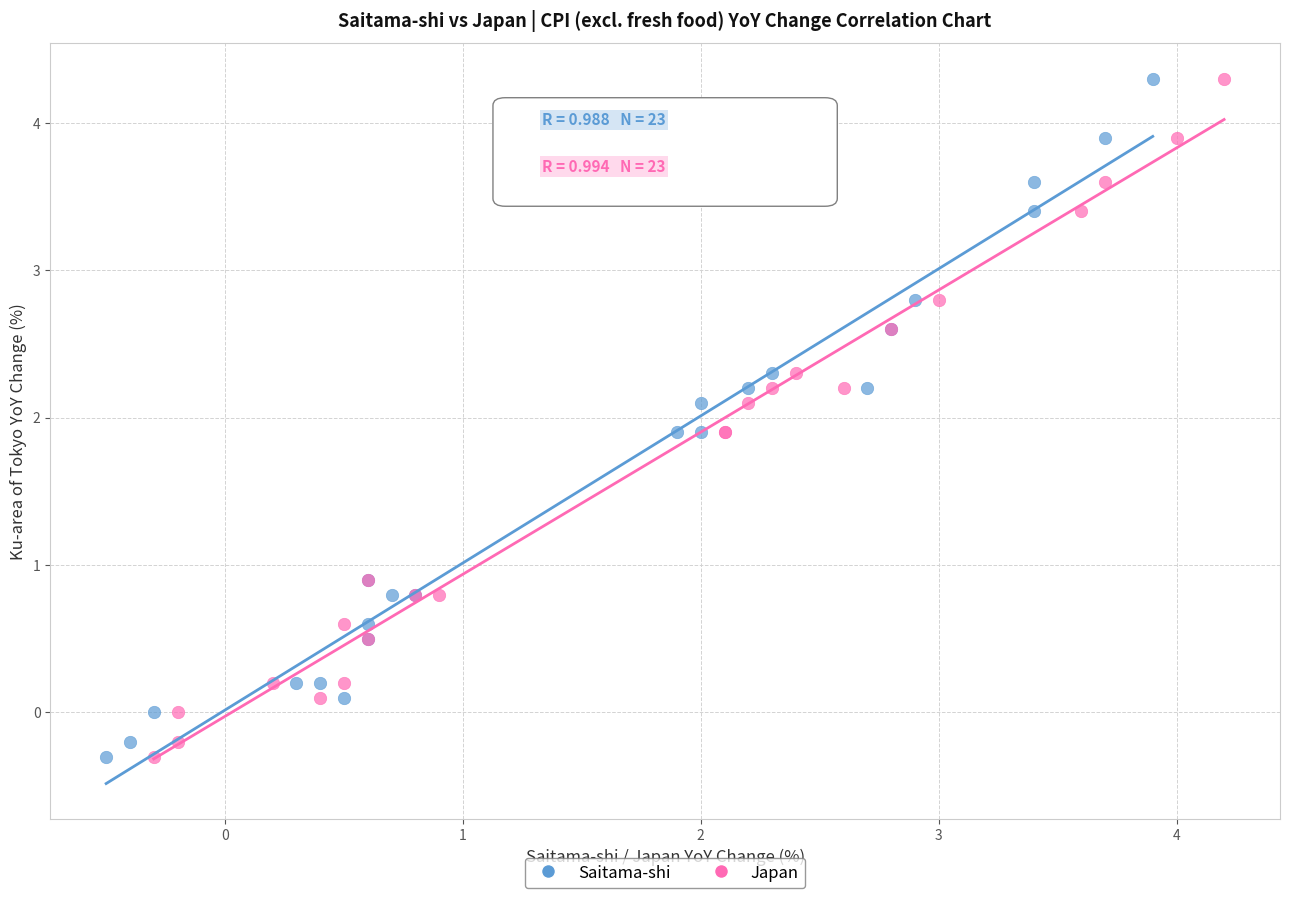

What are all the series names shown in the legend?

Saitama-shi, Japan